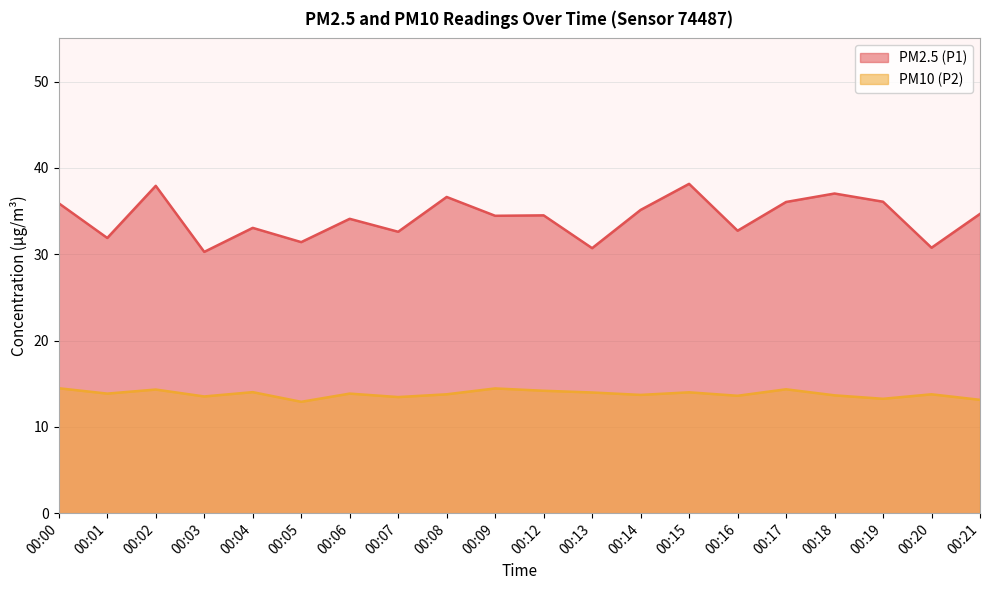

Where is the first local minimum for PM2.5 (P1)?

00:01